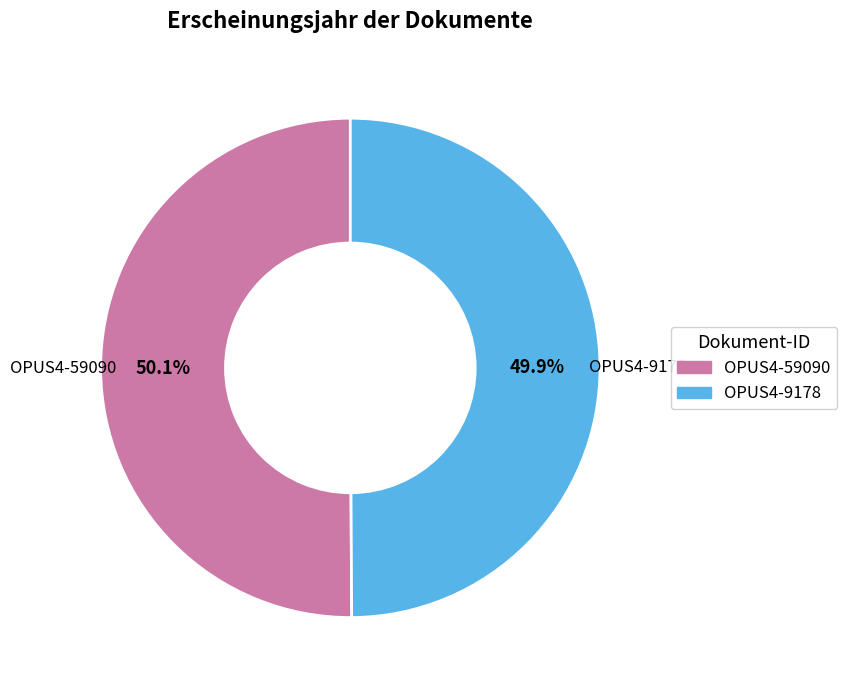

What is the ratio of the value at OPUS4-9178 to the value at OPUS4-59090?

1.0